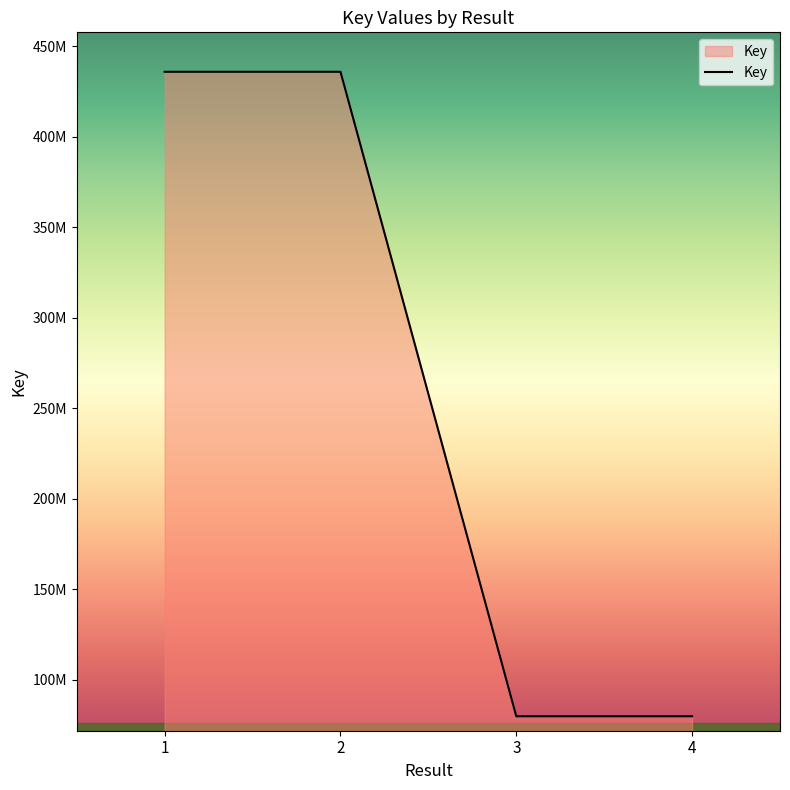

Rank the categories by value from lowest to highest.

4, 3, 2, 1